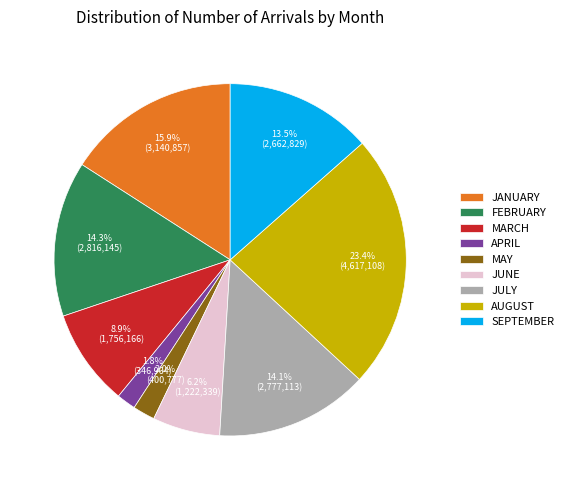

The MAY slice represents 15% of the pie. True or false?

False